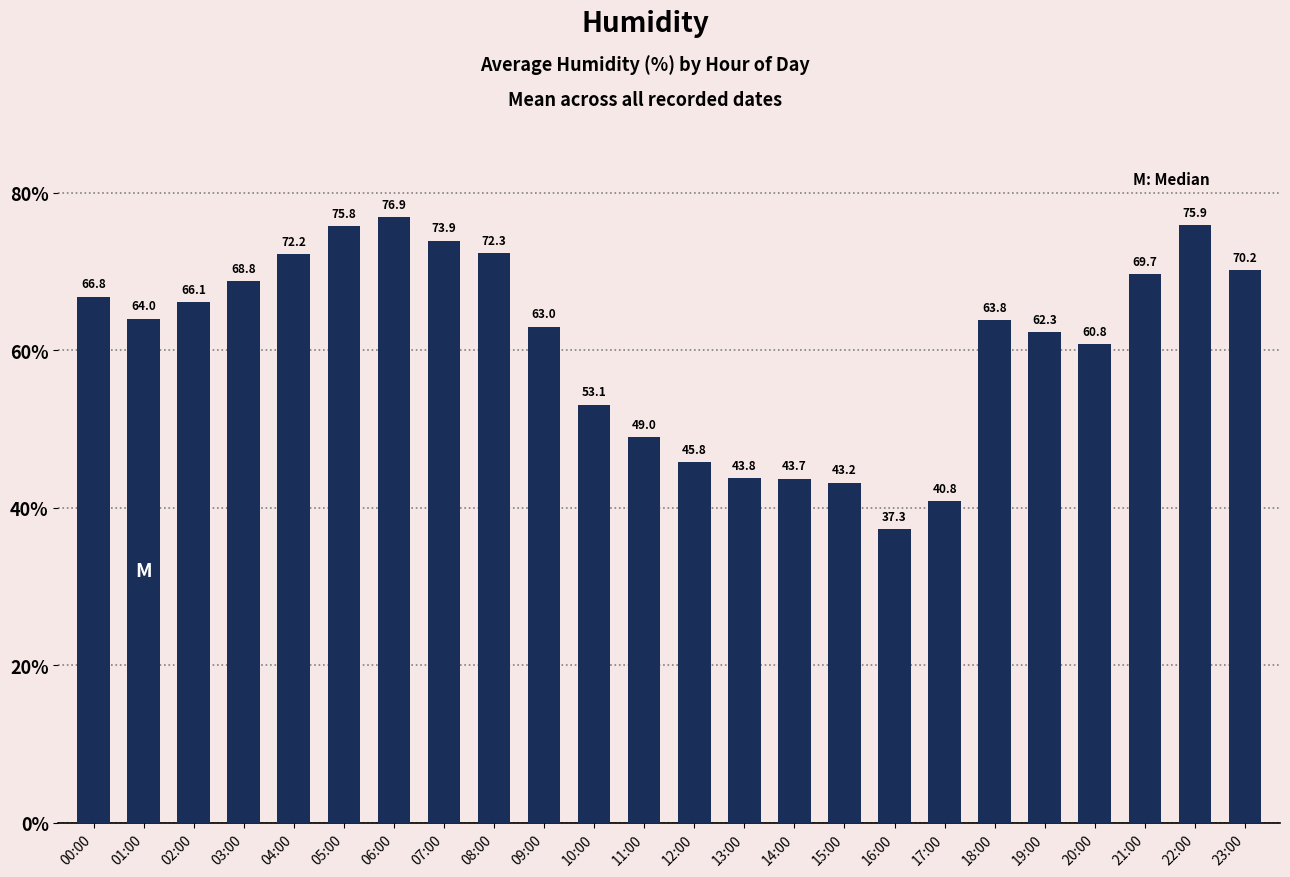

Is it true that the value at 08:00 is 72.3?

True